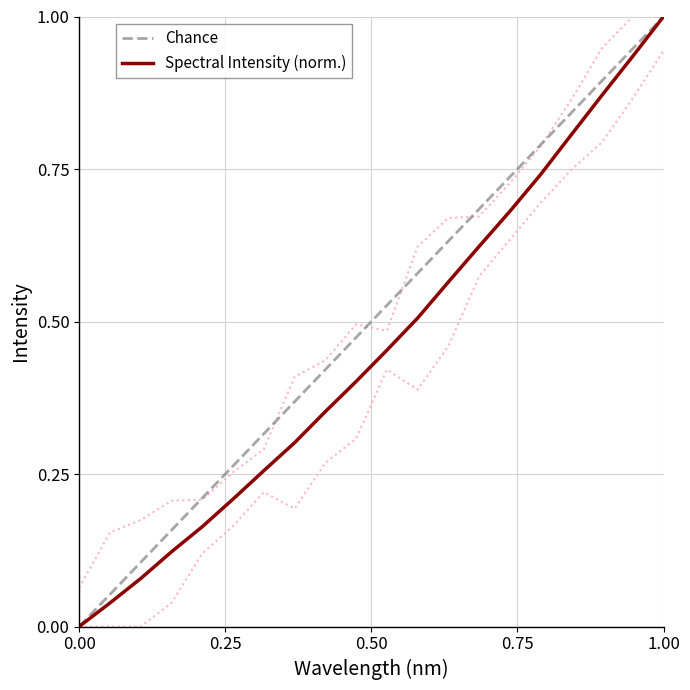

At which label does Spectral Intensity (norm.) reach its peak?

1.00